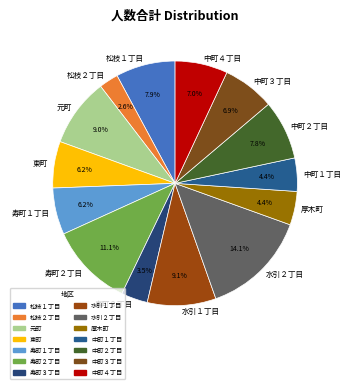

Count the number of slices in the pie.

14